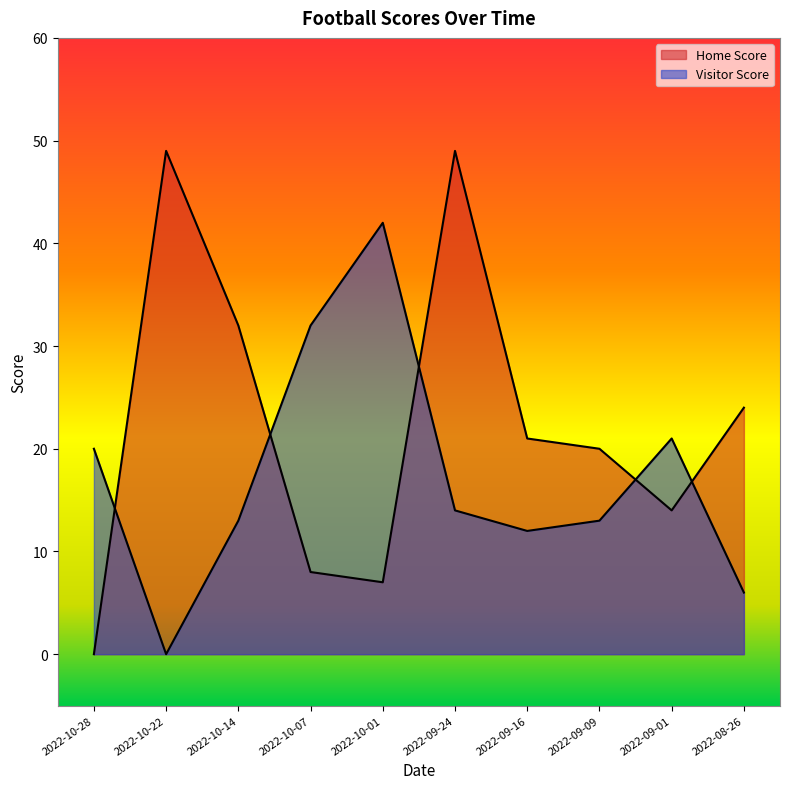

Is the value of Visitor Score at 2022-10-28 greater than the value of Home Score at 2022-08-26?

No